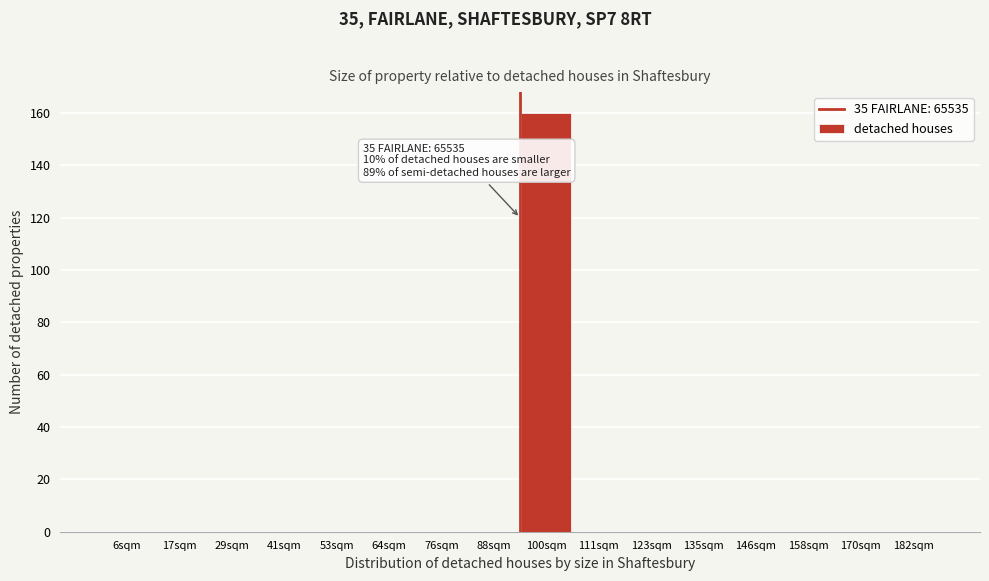

Reading right to left, extract all data points from this chart.

182sqm=0	170sqm=0	158sqm=0	146sqm=0	135sqm=0	123sqm=0	111sqm=0	100sqm=160	88sqm=0	76sqm=0	64sqm=0	53sqm=0	41sqm=0	29sqm=0	17sqm=0	6sqm=0